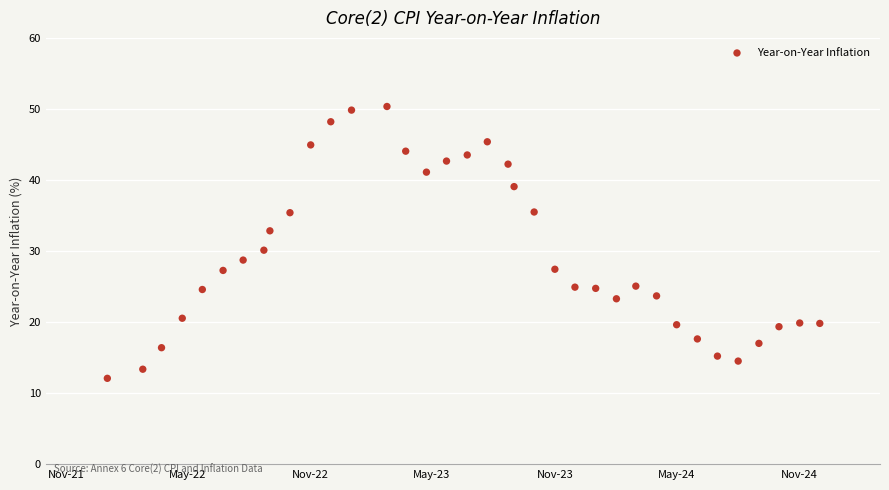

What Y value in the scatter plot is closest to 31?

30.1